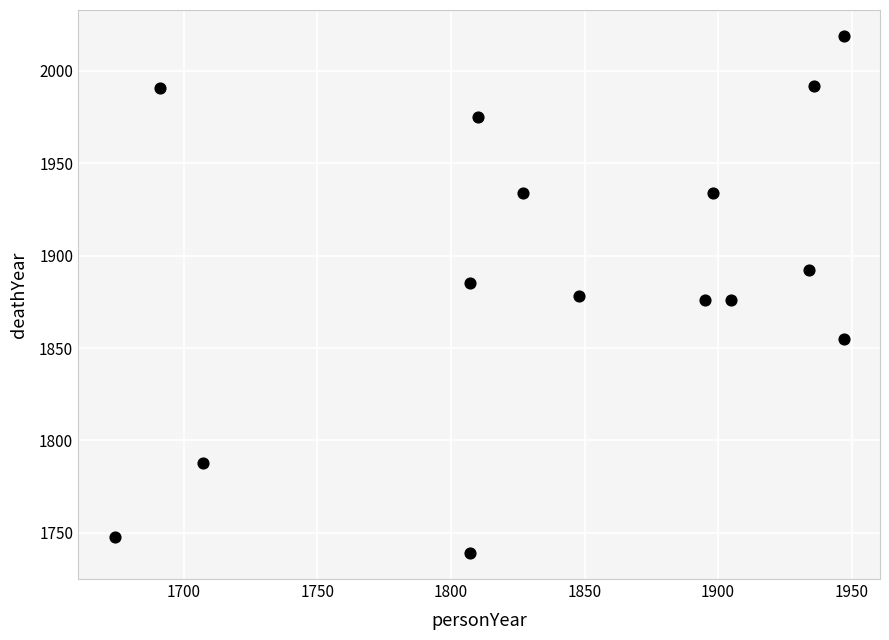

What is the range of X values (max minus min)?

273